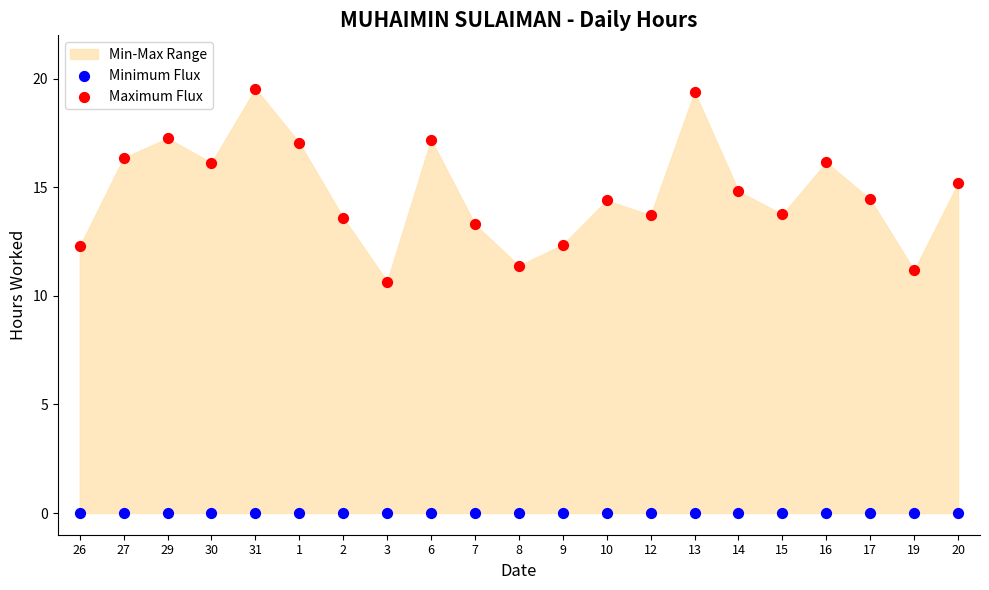

Which series contains the lowest Y value?

Minimum Flux